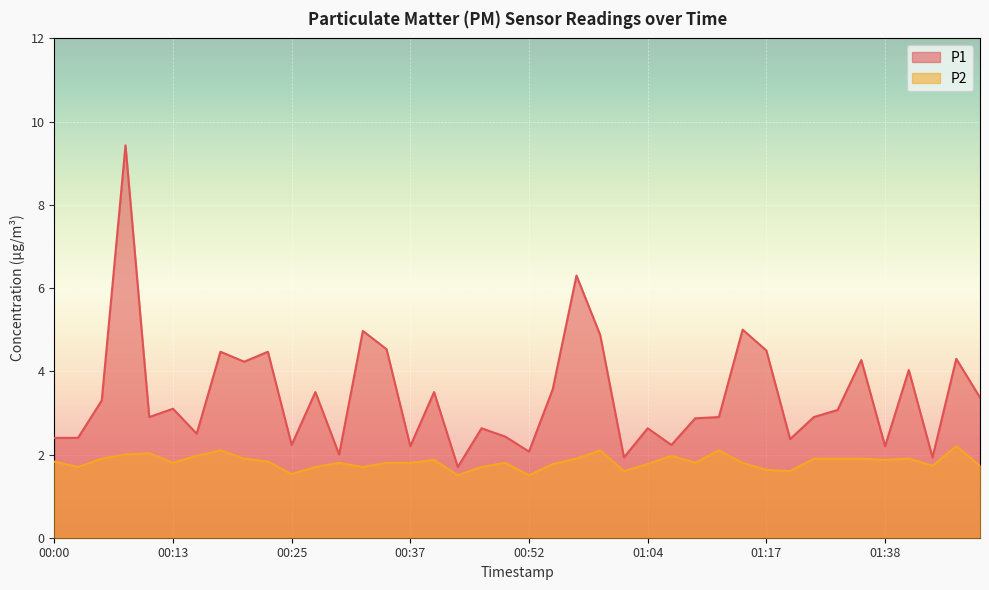

Where is P1 nearest to the value 5?

01:14